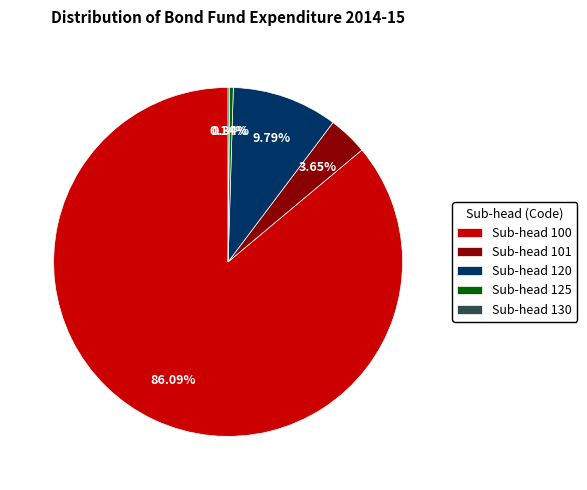

Does any single category account for the majority?

Yes